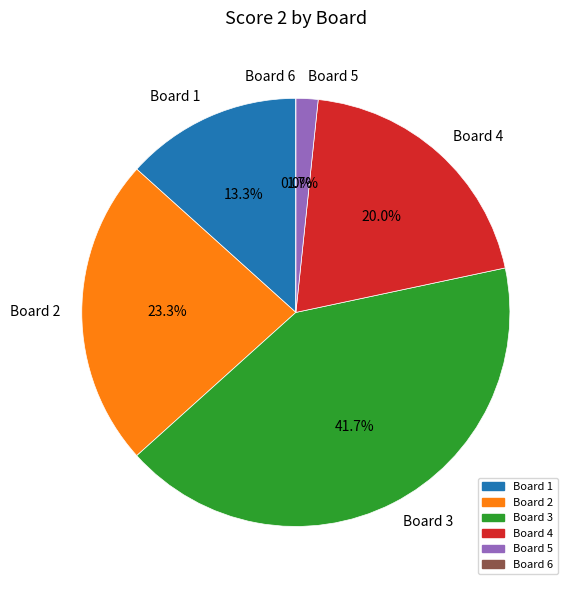

True or false: Board 3 accounts for 50% of the total.

False